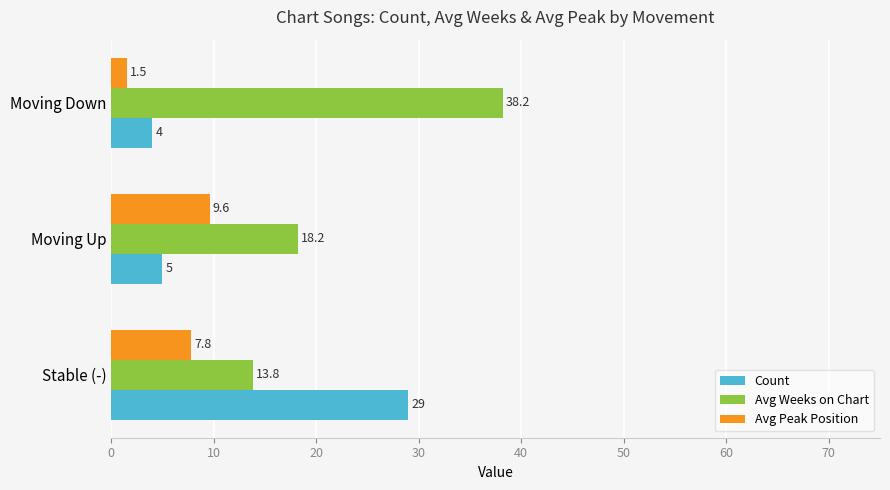

The Avg Peak Position series shows 5.3 at Stable (-). True or false?

False